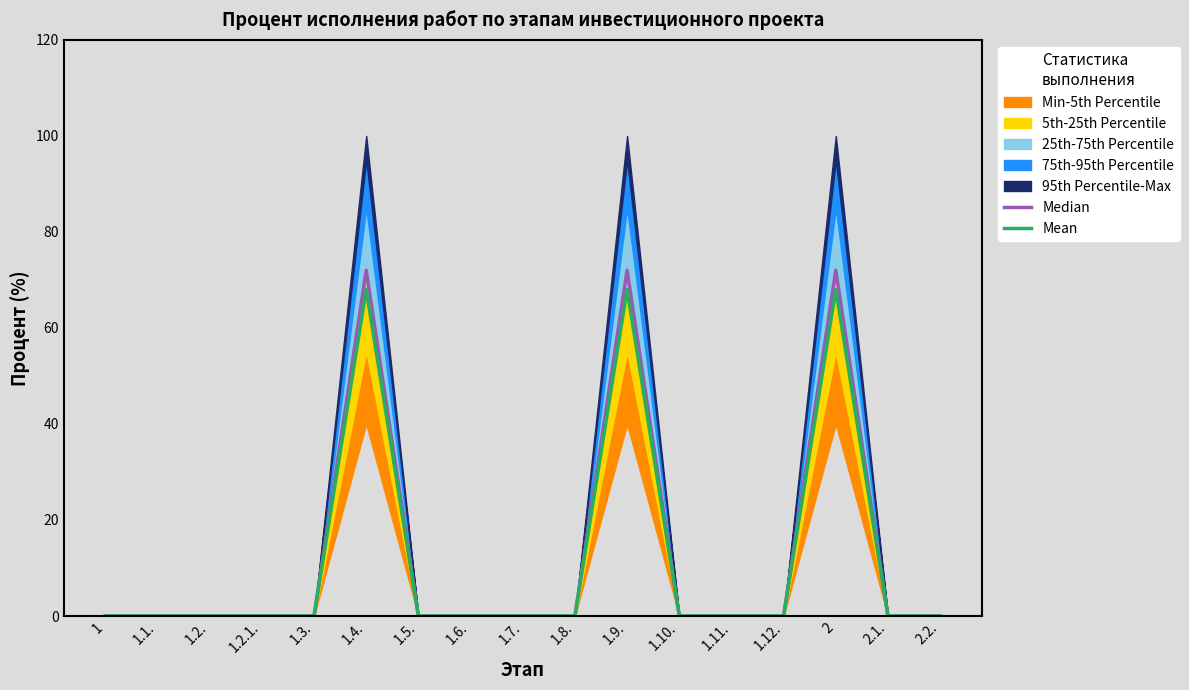

Reading left to right, what are all the values shown in this chart?

Median: 1=0	1.1.=0	1.2.=0	1.2.1.=0	1.3.=0	1.4.=72	1.5.=0	1.6.=0	1.7.=0	1.8.=0	1.9.=72	1.10.=0	1.11.=0	1.12.=0	2=72	2.1.=0	2.2.=0
Mean: 1=0	1.1.=0	1.2.=0	1.2.1.=0	1.3.=0	1.4.=68	1.5.=0	1.6.=0	1.7.=0	1.8.=0	1.9.=68	1.10.=0	1.11.=0	1.12.=0	2=68	2.1.=0	2.2.=0